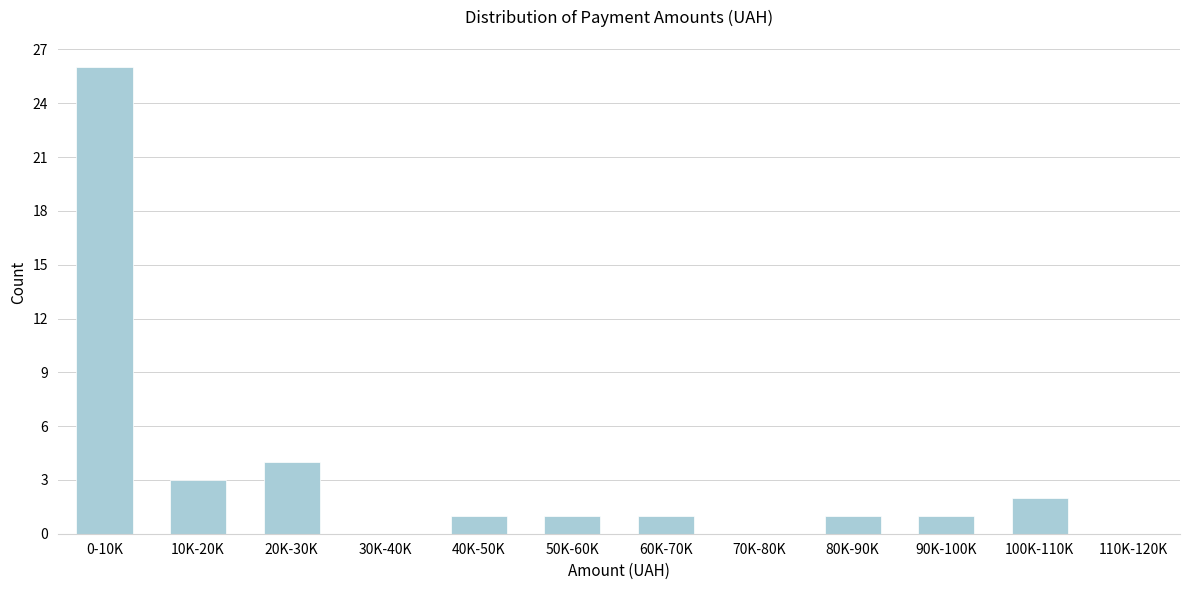

Reading right to left, what are all the values shown in this chart?

110K-120K=0	100K-110K=2	90K-100K=1	80K-90K=1	70K-80K=0	60K-70K=1	50K-60K=1	40K-50K=1	30K-40K=0	20K-30K=4	10K-20K=3	0-10K=26